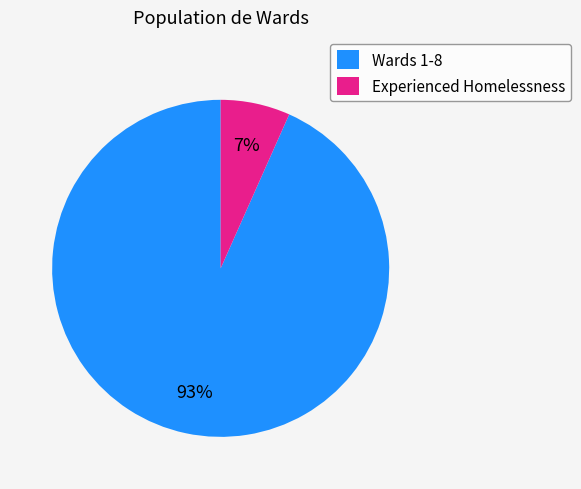

Rank the categories by value from highest to lowest.

Wards 1-8, Experienced Homelessness